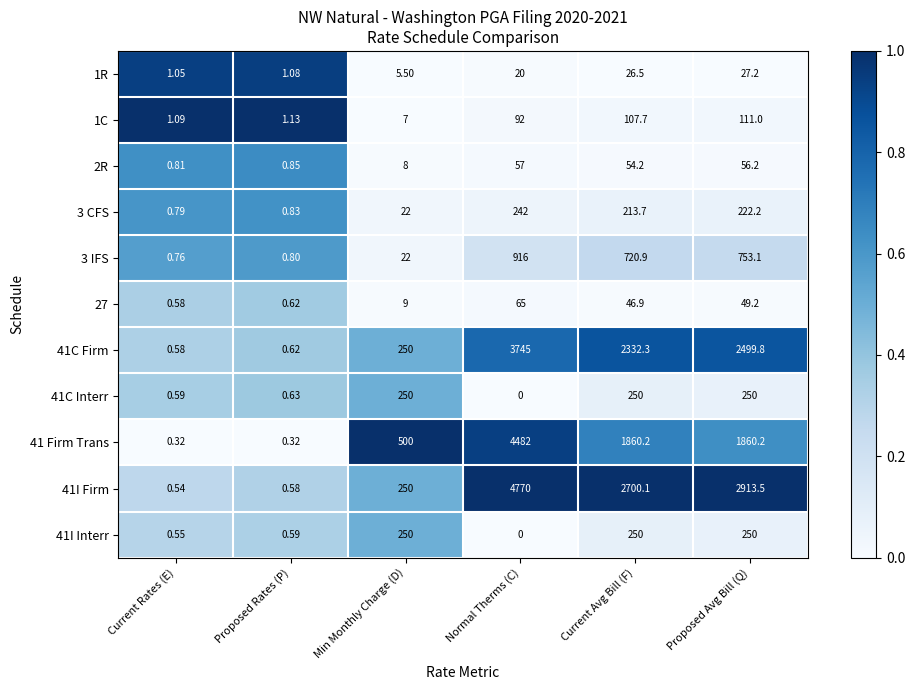

Which series changed the most between Normal Therms (C) and Current Avg Bill (F)?

41 Firm Trans